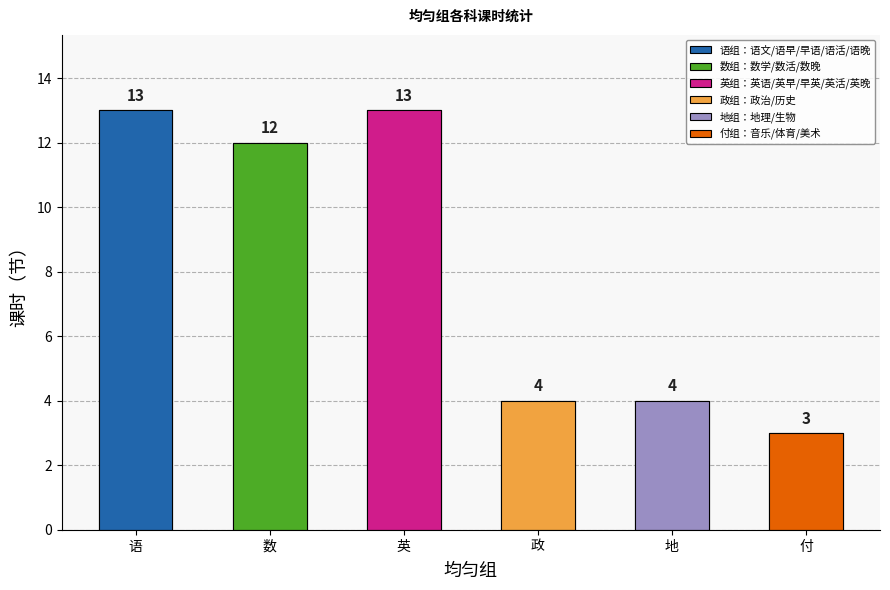

What is the label of the 5th bar from the left?

地